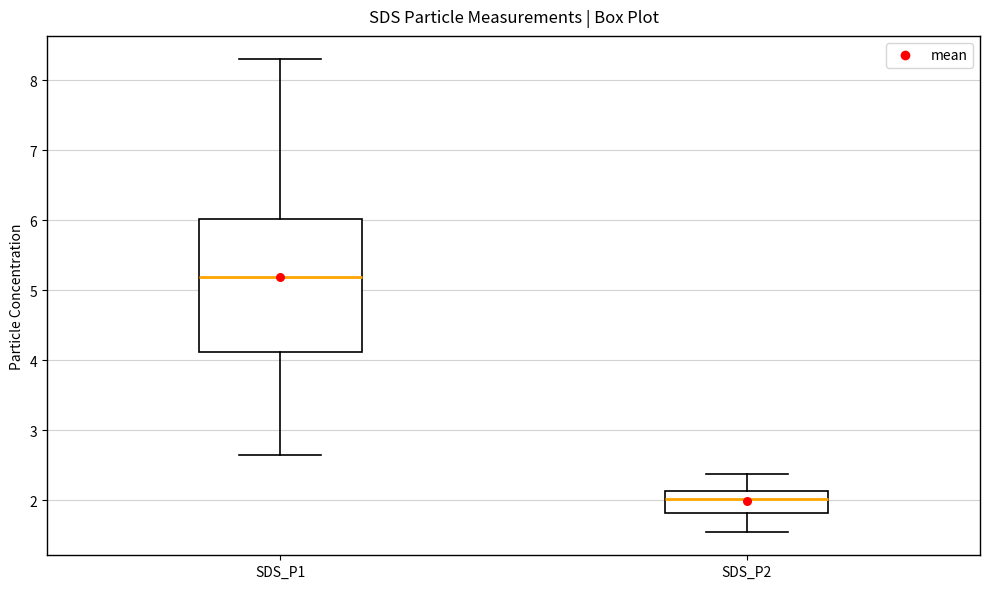

Reading left to right, transcribe this box plot: for each box, give where its median line is, the range the box spans, and where its two whiskers end, as read against the y-axis. The values are not printed on the chart, so give them approximately, as read against the axis.

SDS_P1: median 5.2, box 4.1 to 6.0, whiskers 2.7 to 8.3
SDS_P2: median 2.0, box 1.8 to 2.1, whiskers 1.6 to 2.4